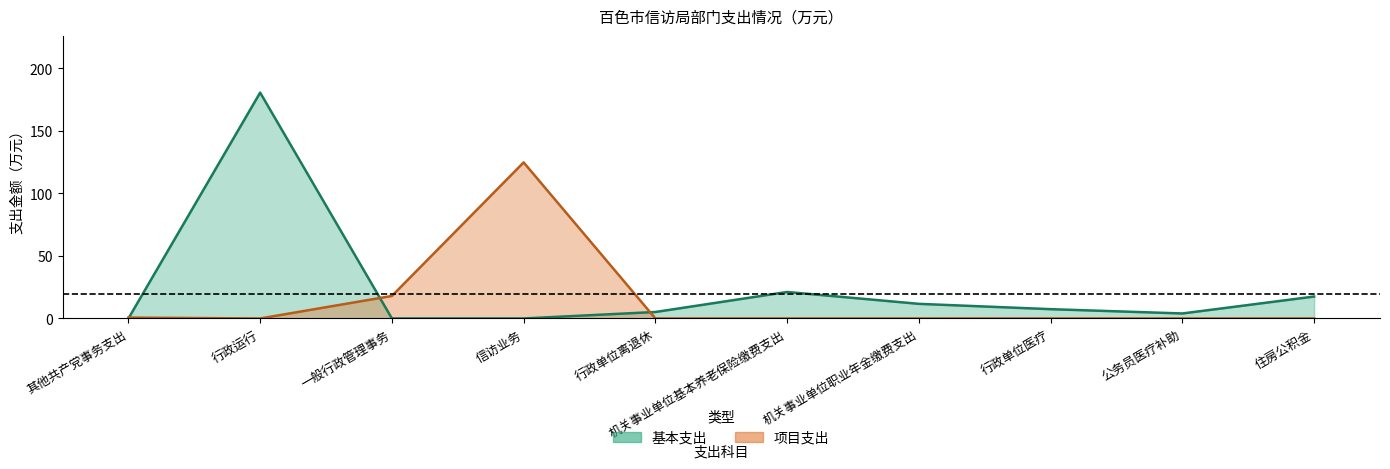

Reading right to left, what are all the values shown in this chart?

基本支出: 17.5	4.0	7.4	11.7	21.2	5.2	0.0	0.0	180.6	0.0
项目支出: 0.0	0.0	0.0	0.0	0.0	0.0	124.8	18.0	0.0	0.7